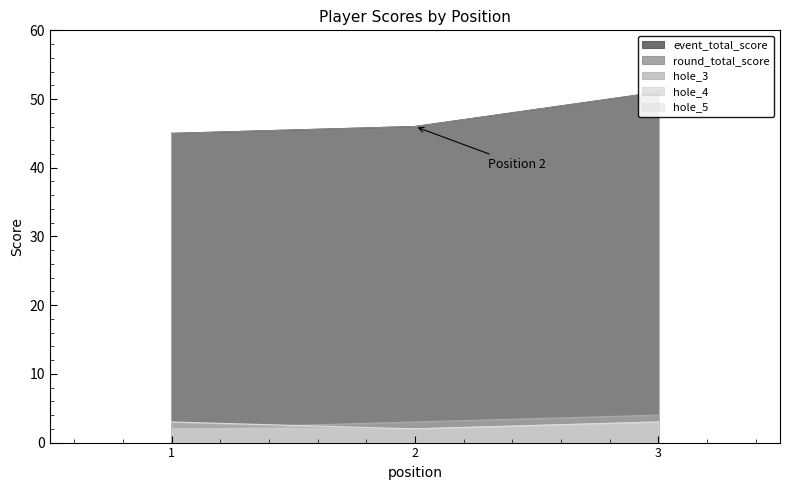

Is it true that hole_3 equals 1 at 2?

False